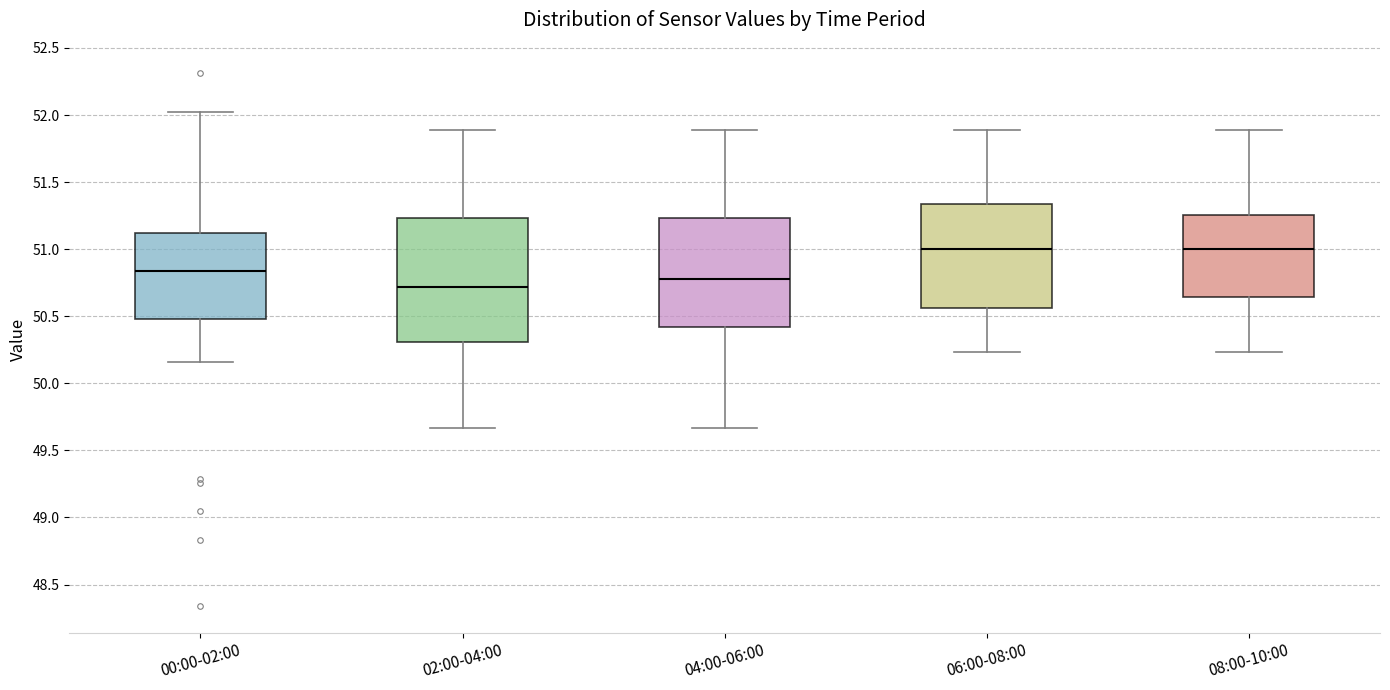

Where does the median line of the box for 06:00-08:00 sit on the y-axis? The values are not printed on the chart, so give them approximately, as read against the axis.

51.00